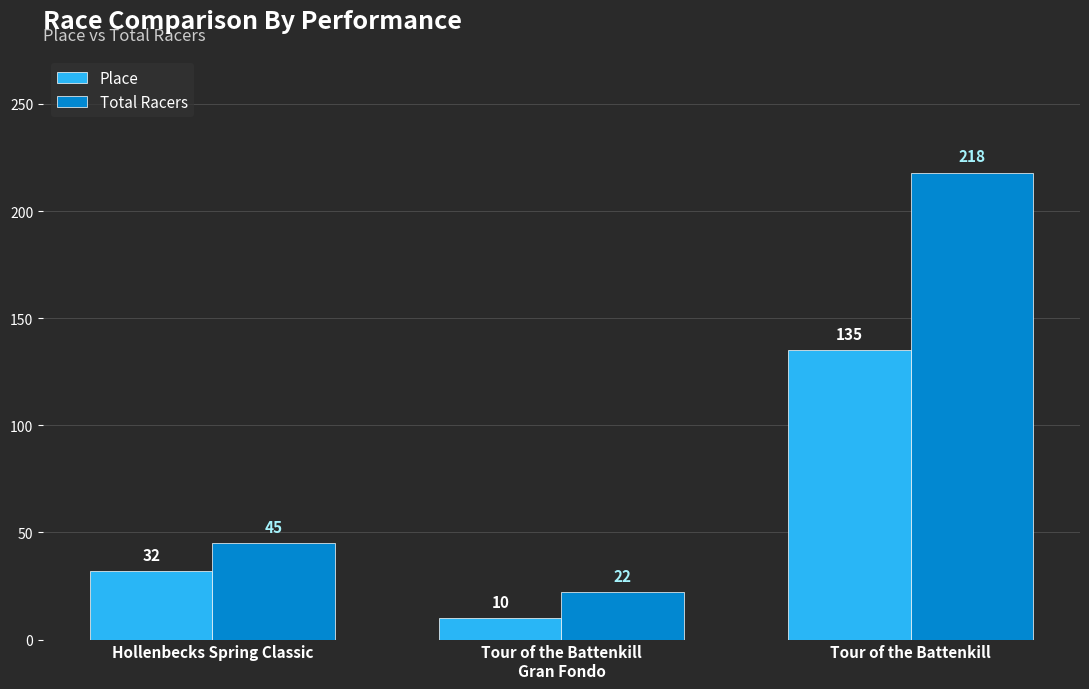

At Tour of the Battenkill, list the series in order from largest to smallest.

Total Racers, Place